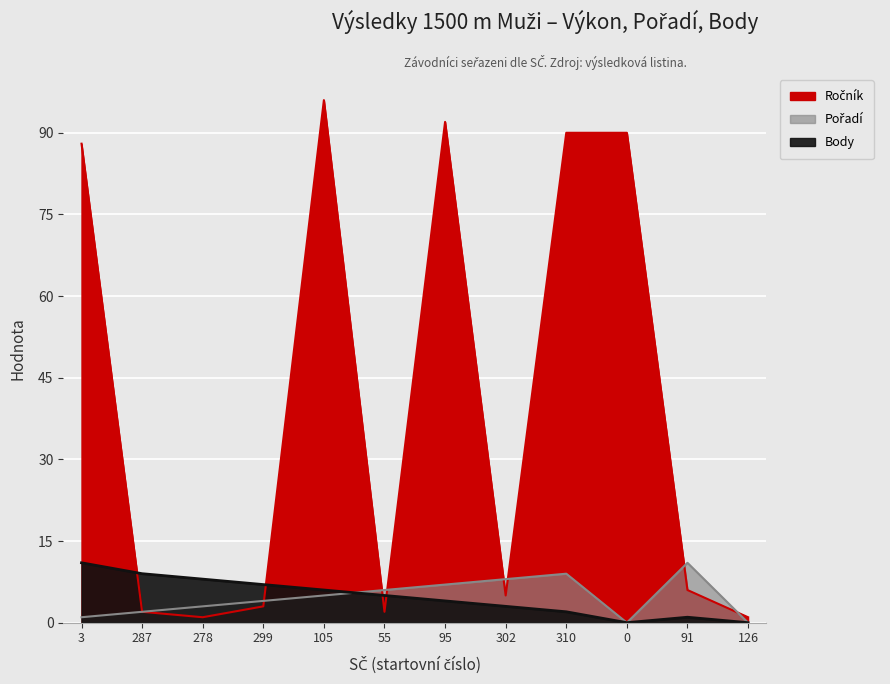

Between 55 and 91, which series saw the biggest shift?

Pořadí